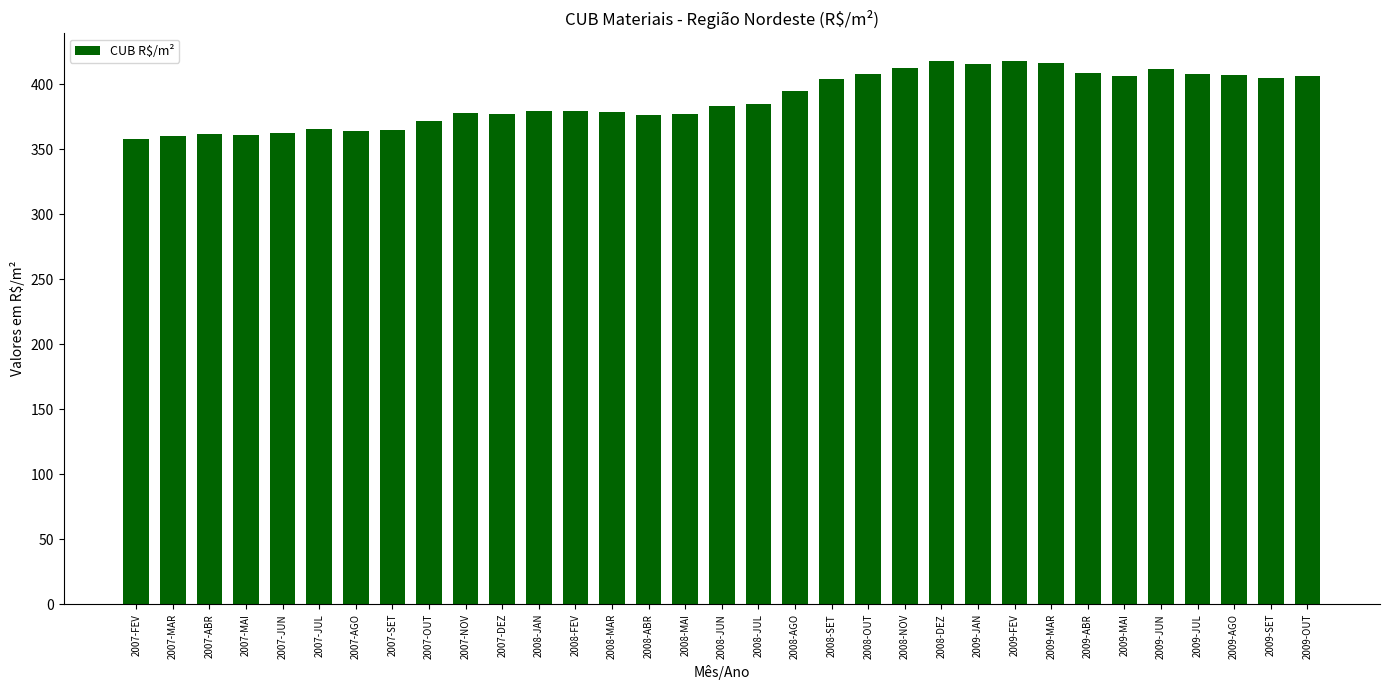

Where is the data nearest to the value 387?

2008-JUL